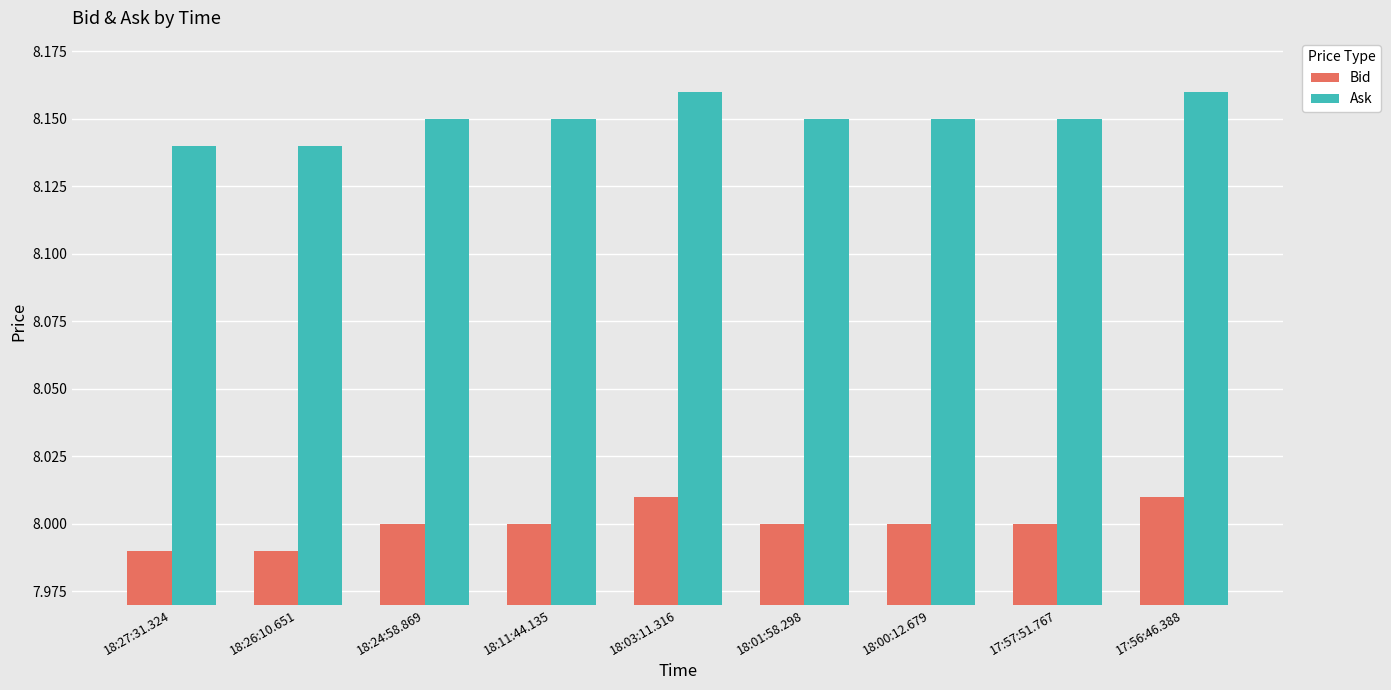

Is the value of Bid at 17:56:46.388 greater than the value of Ask at 18:27:31.324?

No